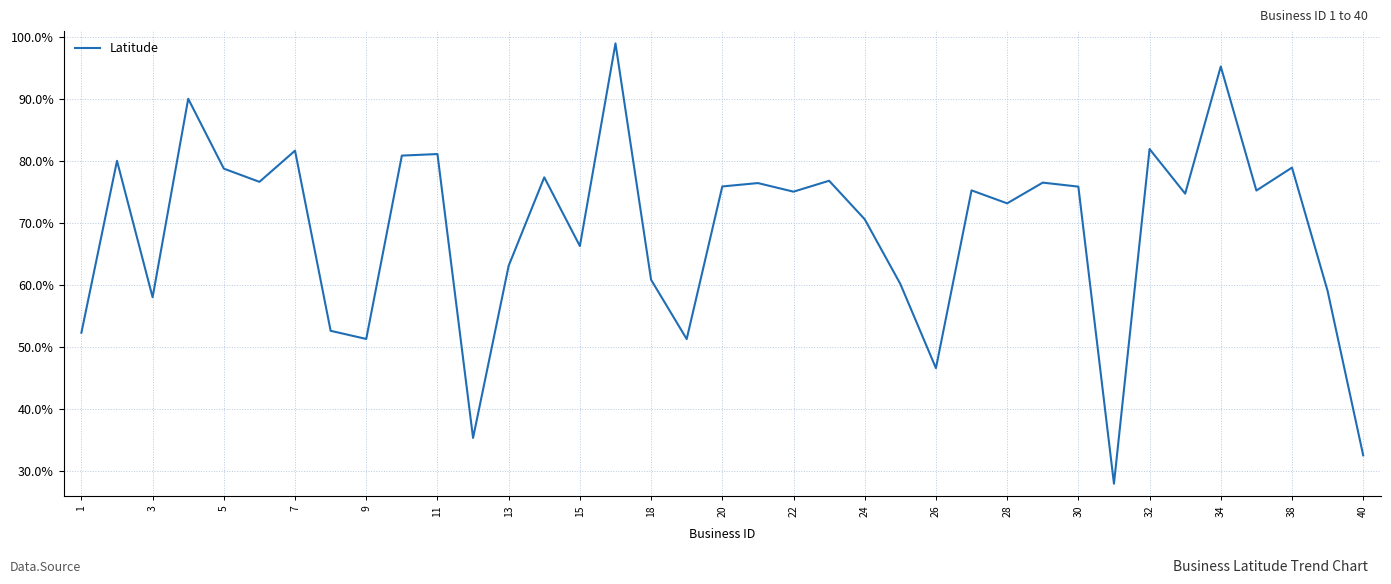

What is the difference between the maximum and minimum values?

70.9